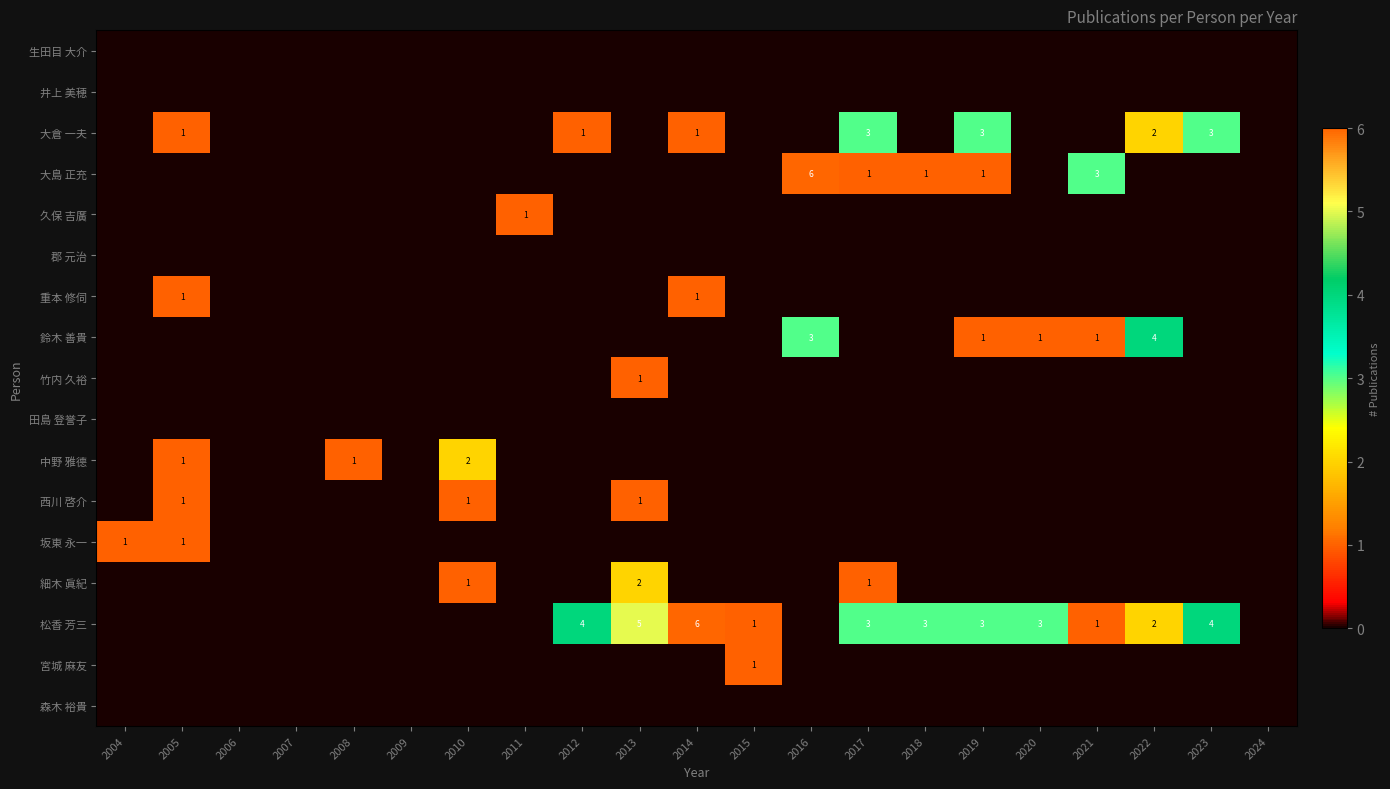

Is the value of 松香 芳三 at 2015 greater than the value of 郡 元治 at 2013?

Yes